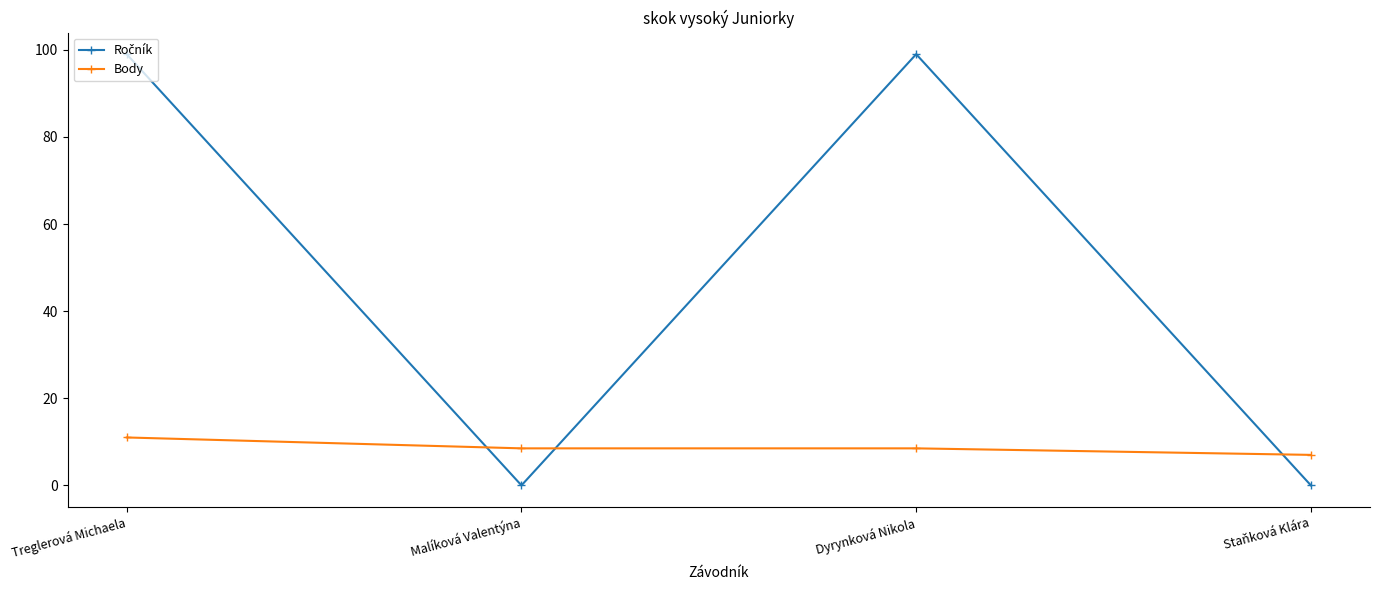

The value of Body at Dyrynková Nikola is 8.5. True or false?

True